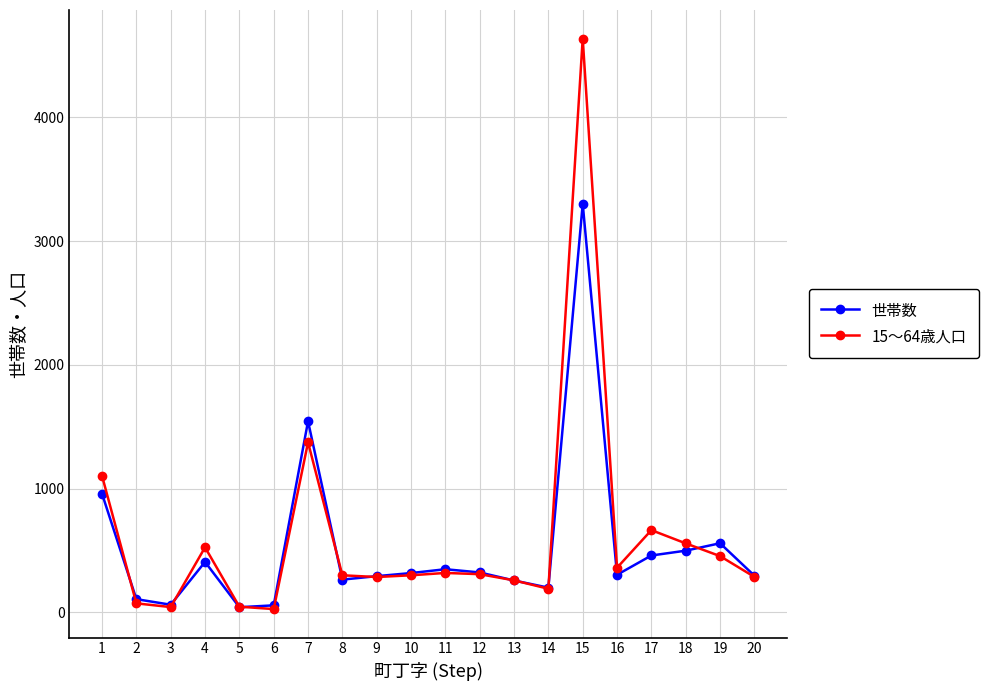

The 15～64歳人口 series shows 534 at 10. True or false?

False